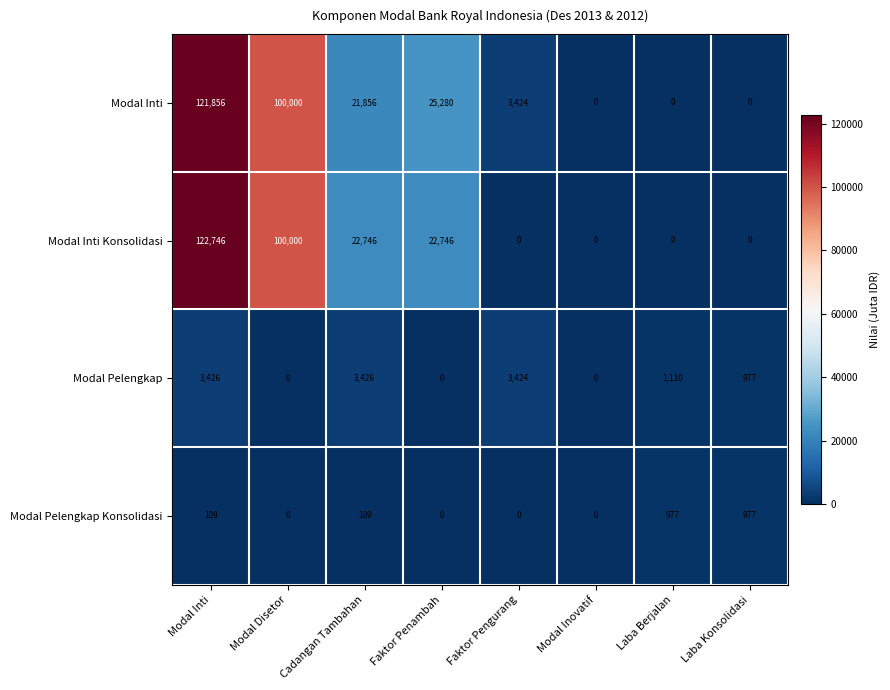

What is the difference between the second highest and minimum values in the Modal Pelengkap series?

3426